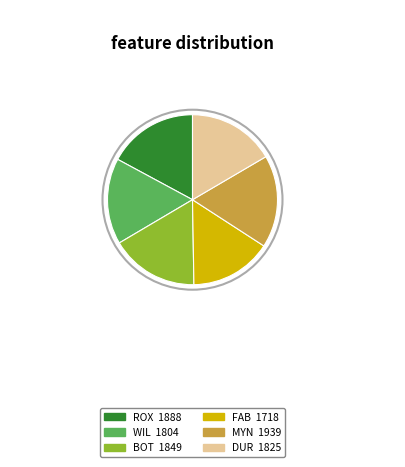

Is there a majority slice in this chart?

No